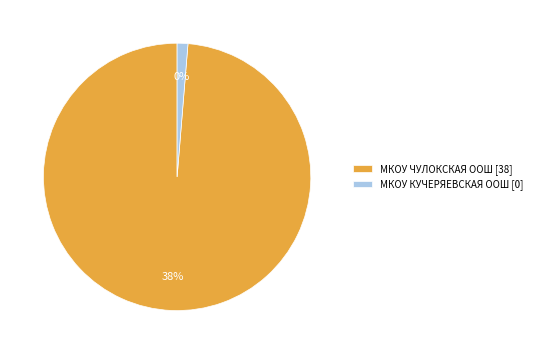

Which slice is the largest?

МКОУ ЧУЛОКСКАЯ ООШ